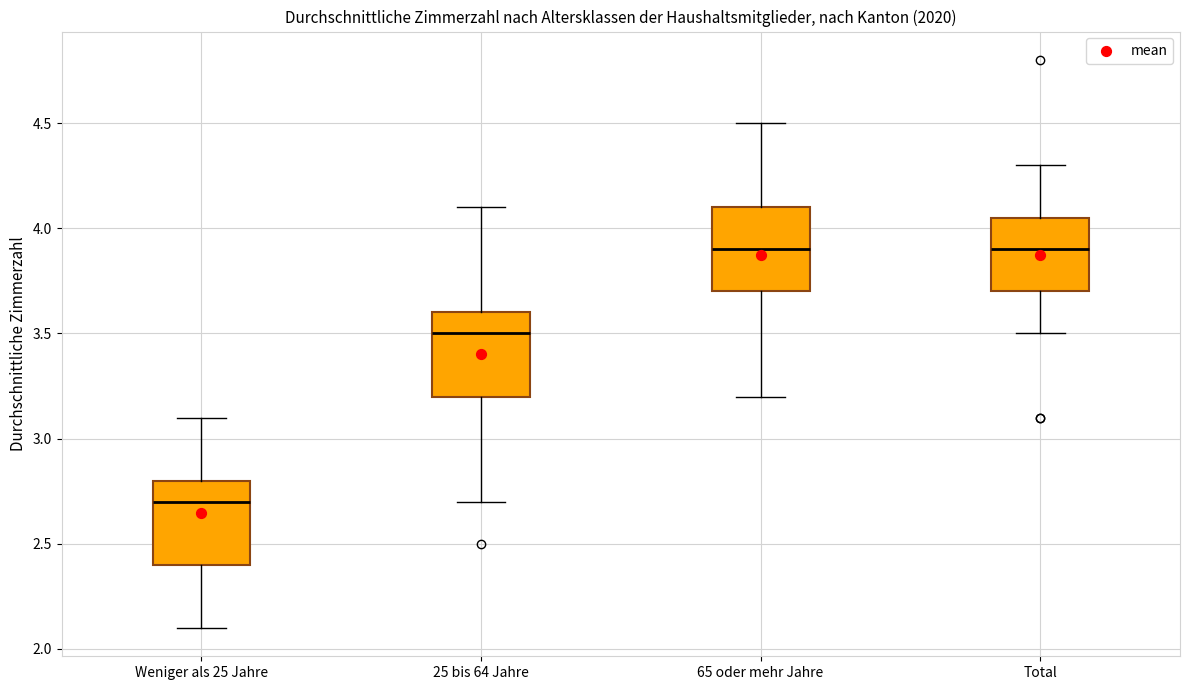

Reading left to right, read every box against the y-axis: the position of its median line, the range the box covers, and the ends of its whiskers. The values are not printed on the chart, so give them approximately, as read against the axis.

Weniger als 25 Jahre: median 2.70, box 2.40 to 2.80, whiskers 2.10 to 3.10
25 bis 64 Jahre: median 3.50, box 3.20 to 3.60, whiskers 2.70 to 4.10
65 oder mehr Jahre: median 3.90, box 3.70 to 4.10, whiskers 3.20 to 4.50
Total: median 3.90, box 3.70 to 4.05, whiskers 3.50 to 4.30